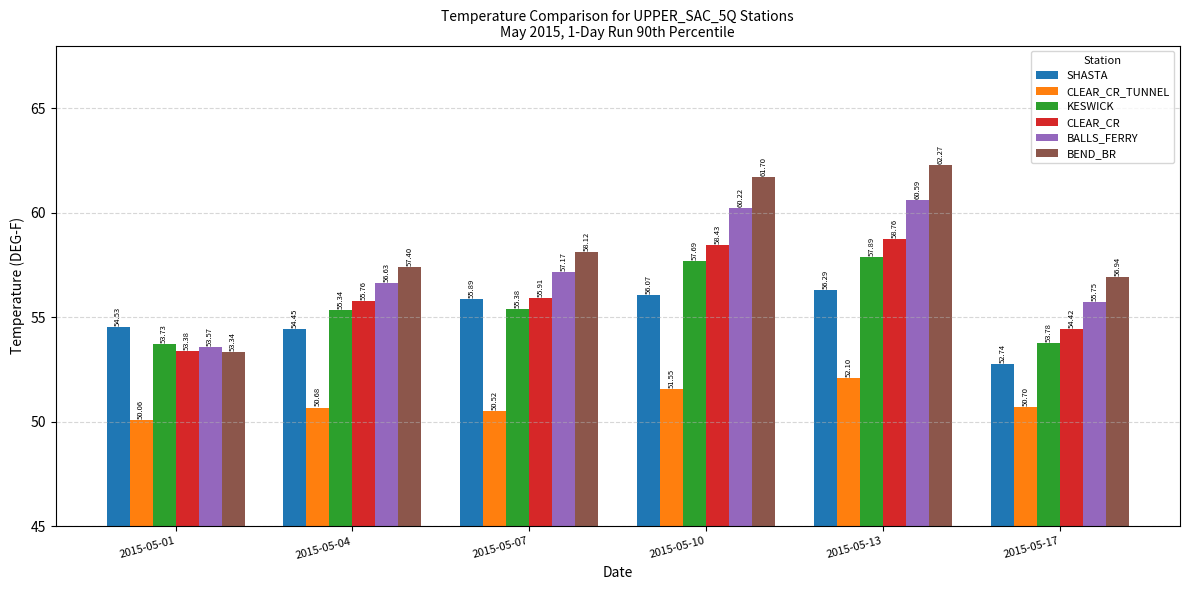

Which series has the largest total across all categories?

BEND_BR